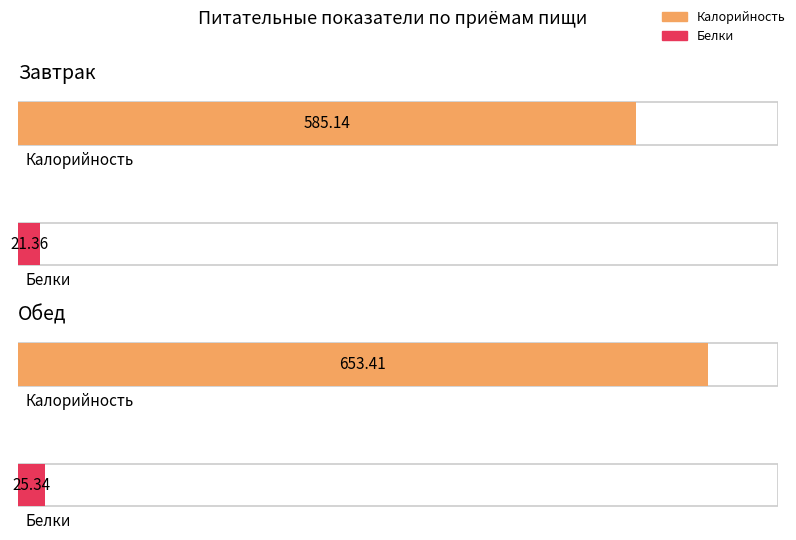

At which category is the sum across all series the highest?

Обед